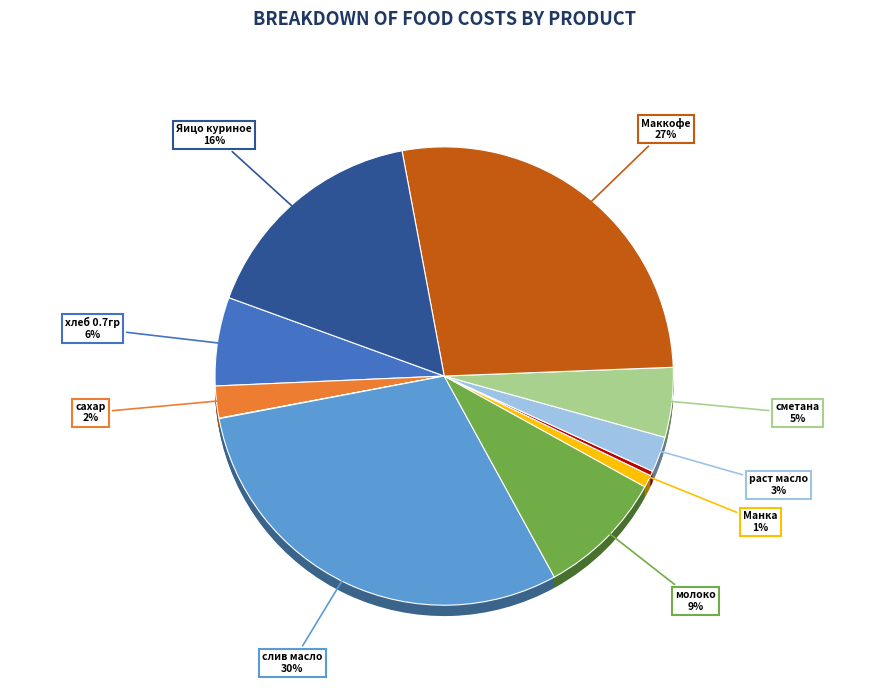

How many slices are in this pie chart?

11